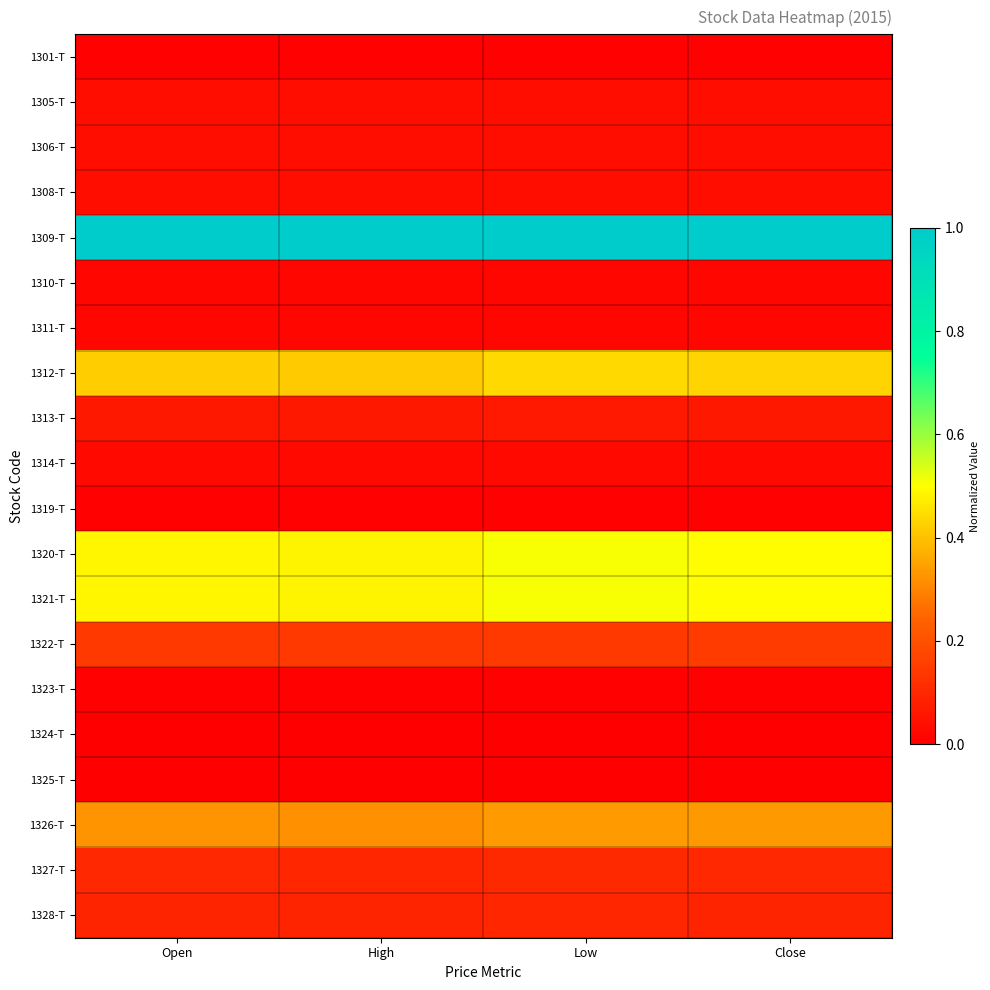

Count the number of data series in this chart.

20